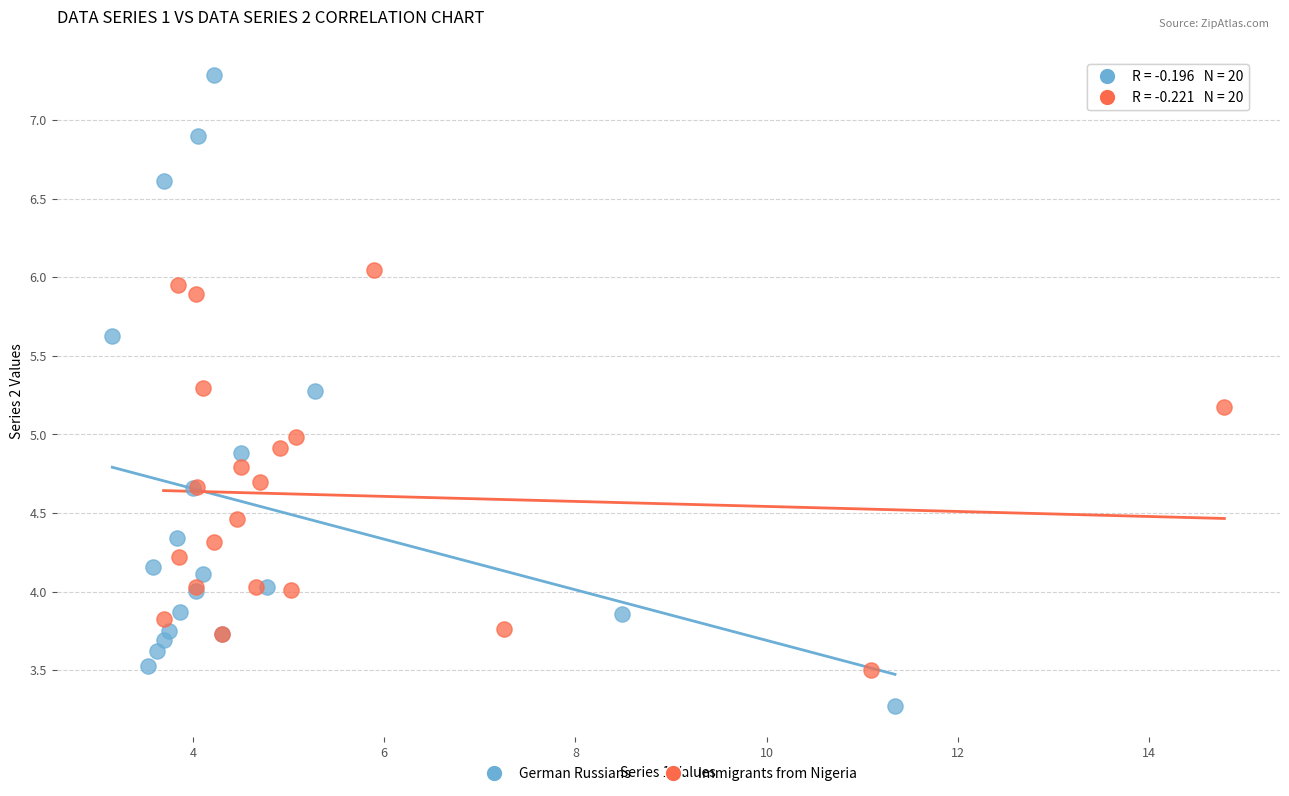

Which series has the largest Y range (max minus min)?

German Russians